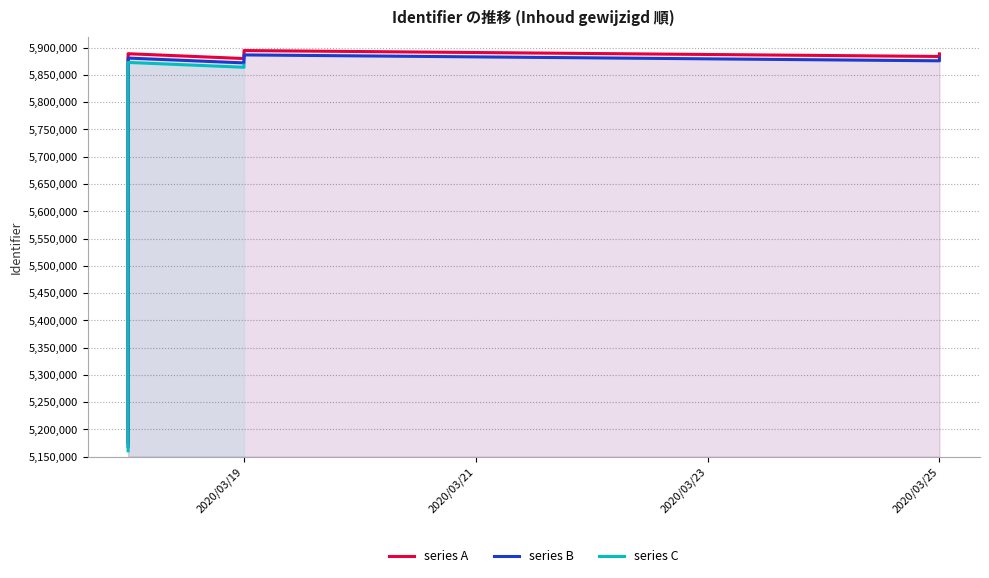

True or false: Identifier and Identifier_smooth cross at least once.

False